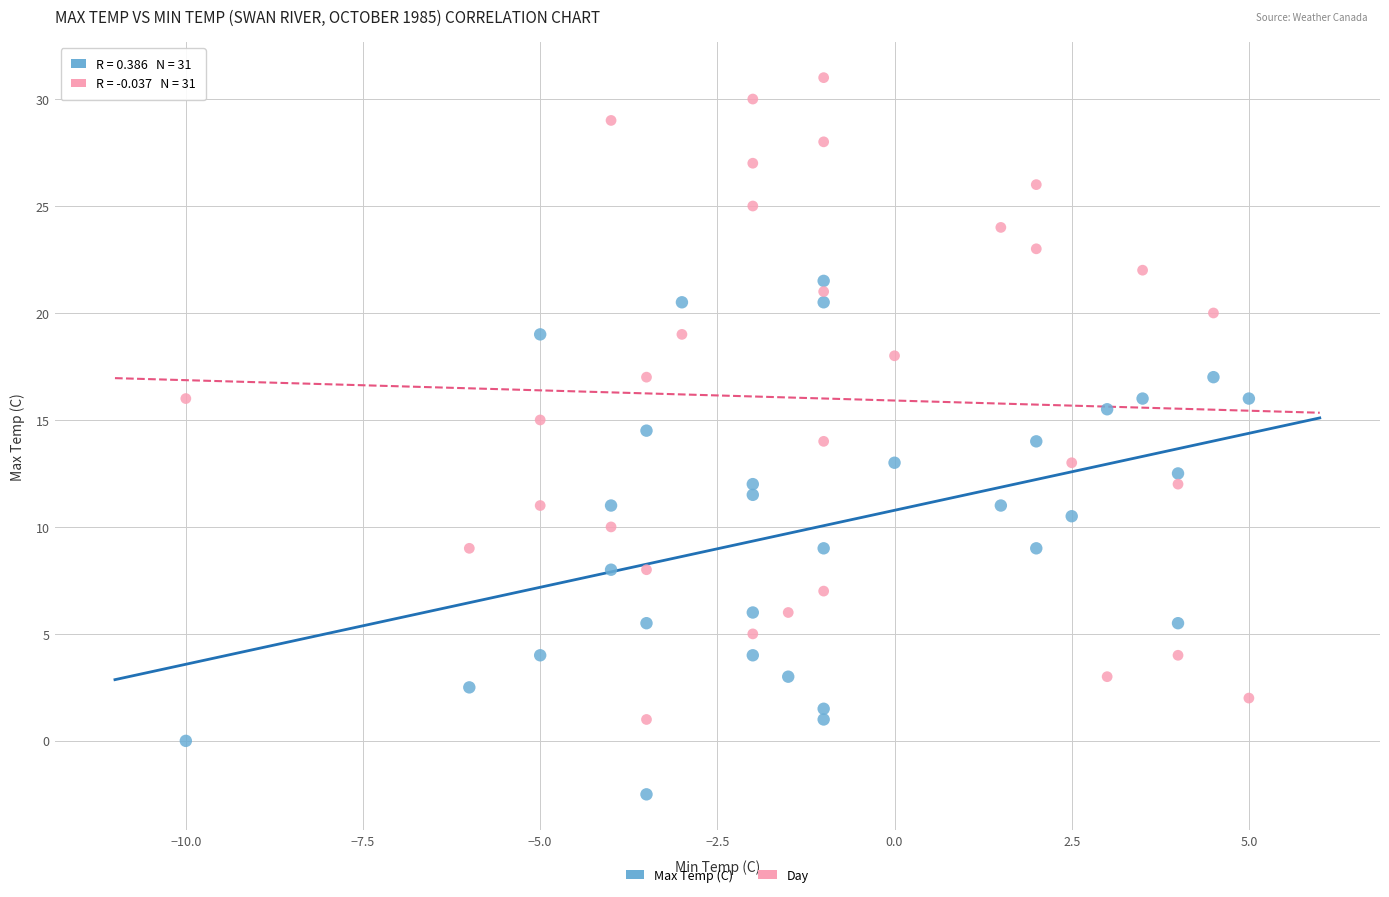

Across all data points, what is the range of X values (max minus min)?

15.0